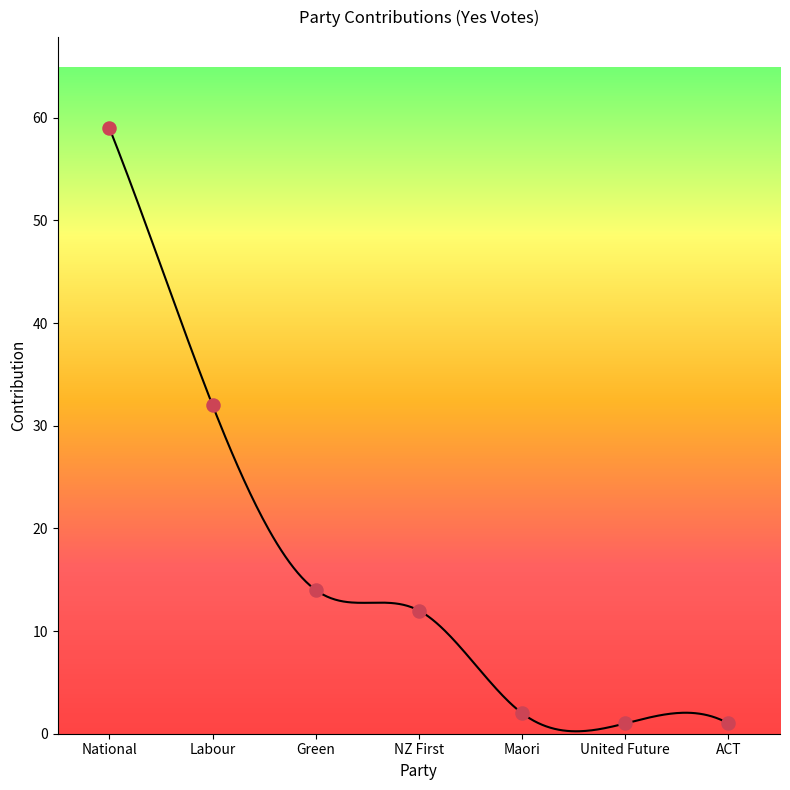

Which has a higher value, Labour or ACT?

Labour